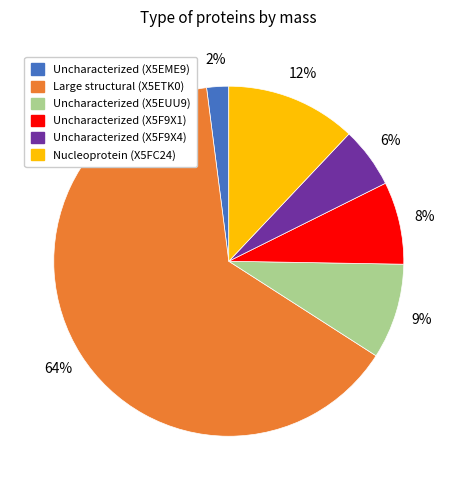

To the nearest percent, what is the difference between the Nucleoprotein (X5FC24) and Uncharacterized (X5F9X4) slice percentages?

6%